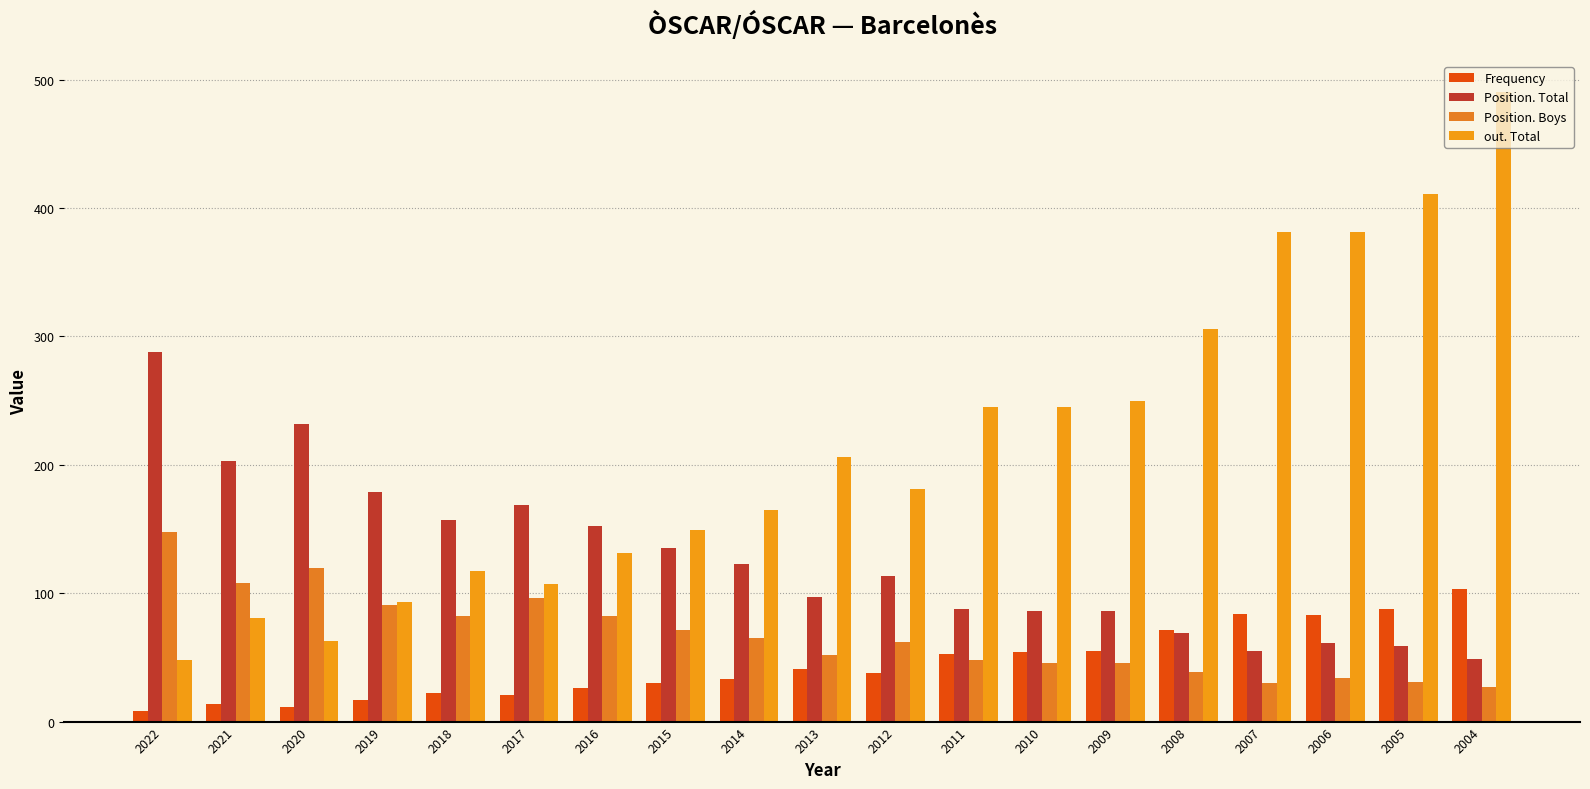

At which label does Position. Total first exceed 113?

2022